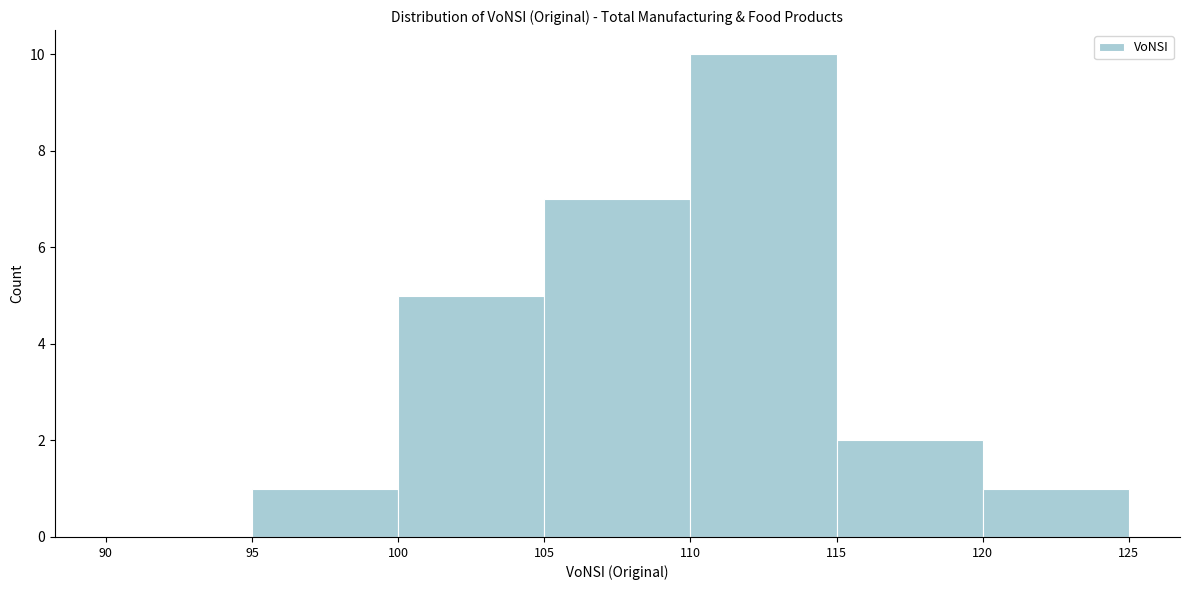

Reading left to right, list every bar in this chart as the range it spans on the x-axis followed by its height. The values are not printed on the chart, so give them approximately, as read against the axis.

90 to 95: 0
95 to 100: 1
100 to 105: 5
105 to 110: 7
110 to 115: 10
115 to 120: 2
120 to 125: 1